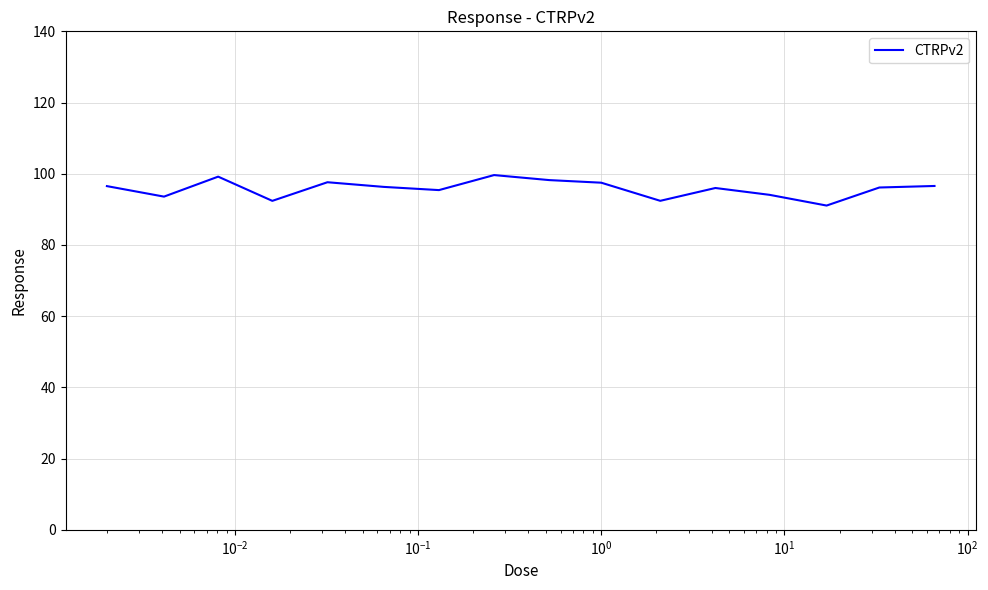

How many lines are shown in the chart?

1